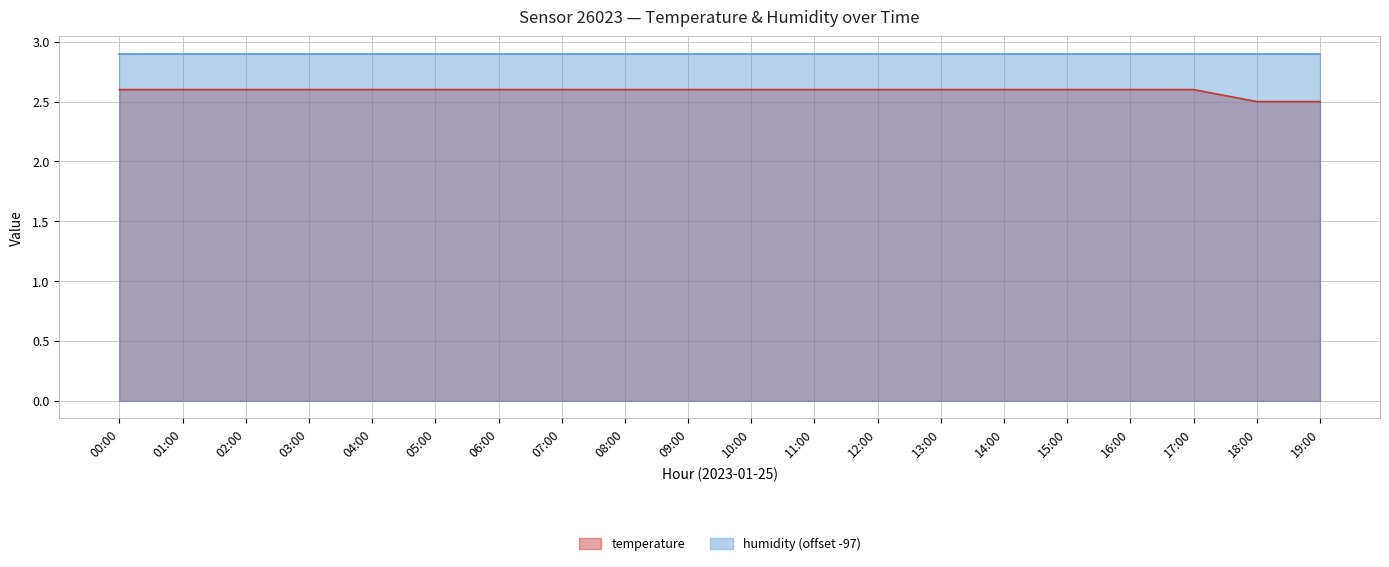

True or false: humidity (offset -97) and temperature cross at least once.

False